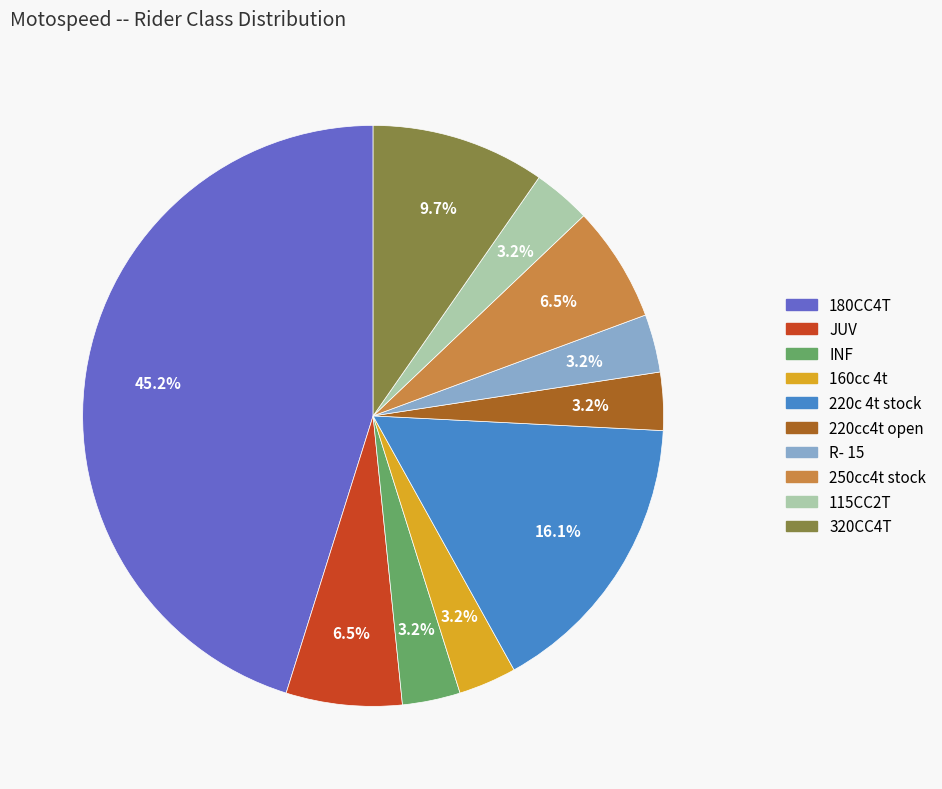

True or false: 220cc4t open accounts for 3% of the total.

True